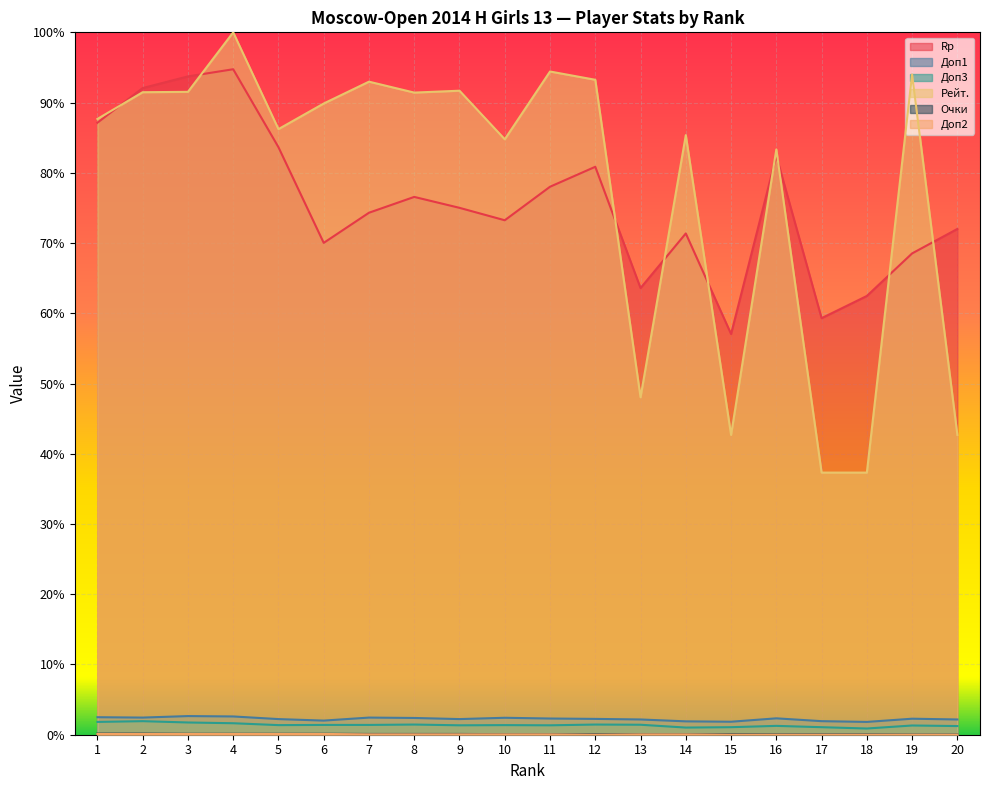

Between 2 and 10, which is larger?

2